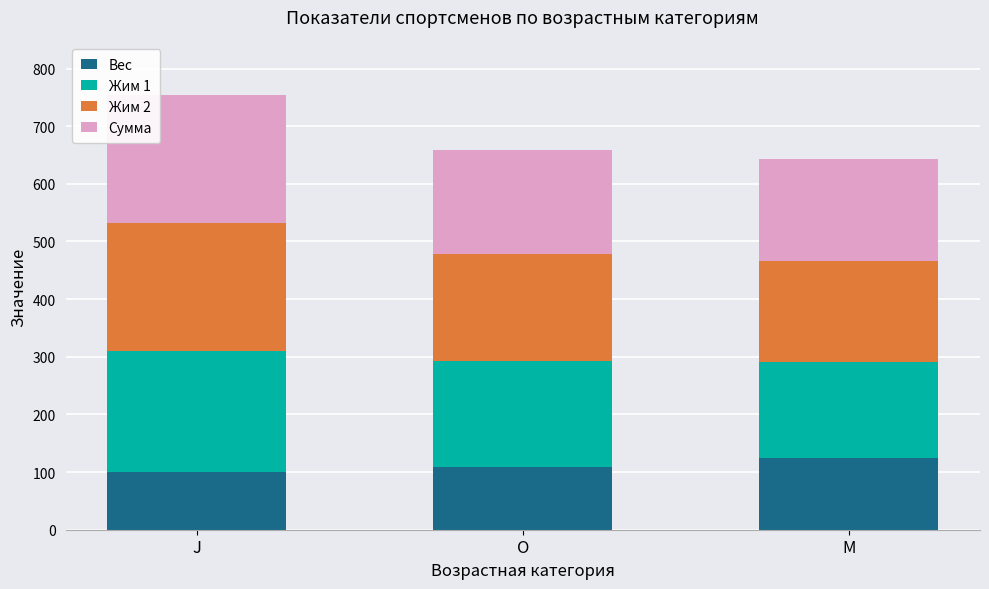

What is the minimum value for Вес?

99.7